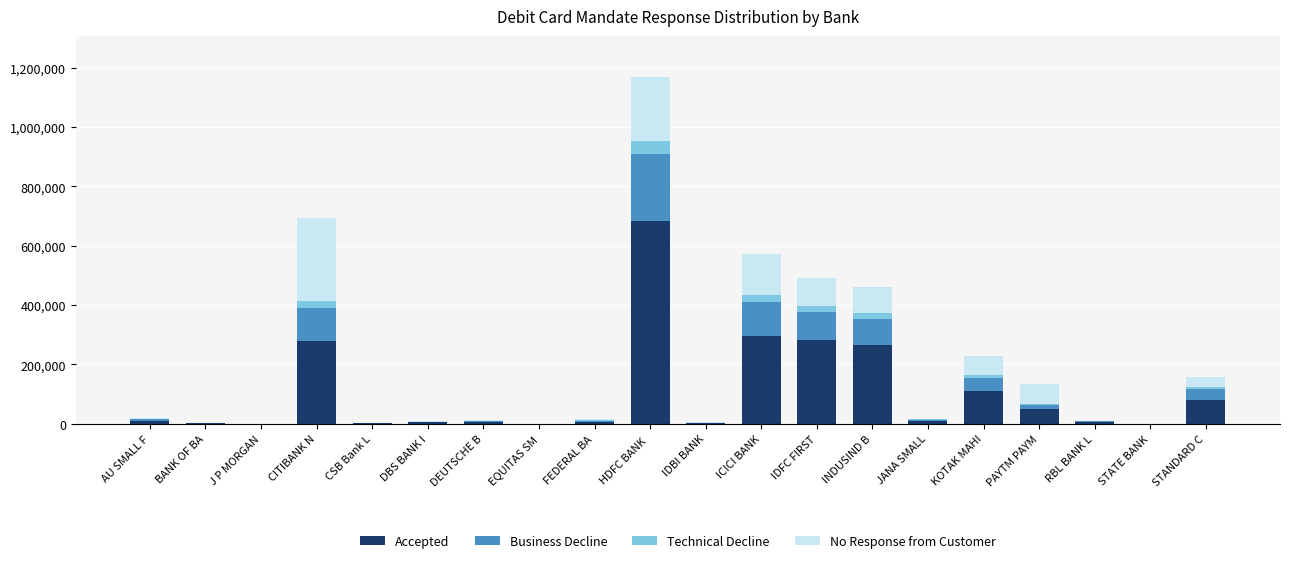

At which label does Accepted reach its peak?

HDFC BANK 